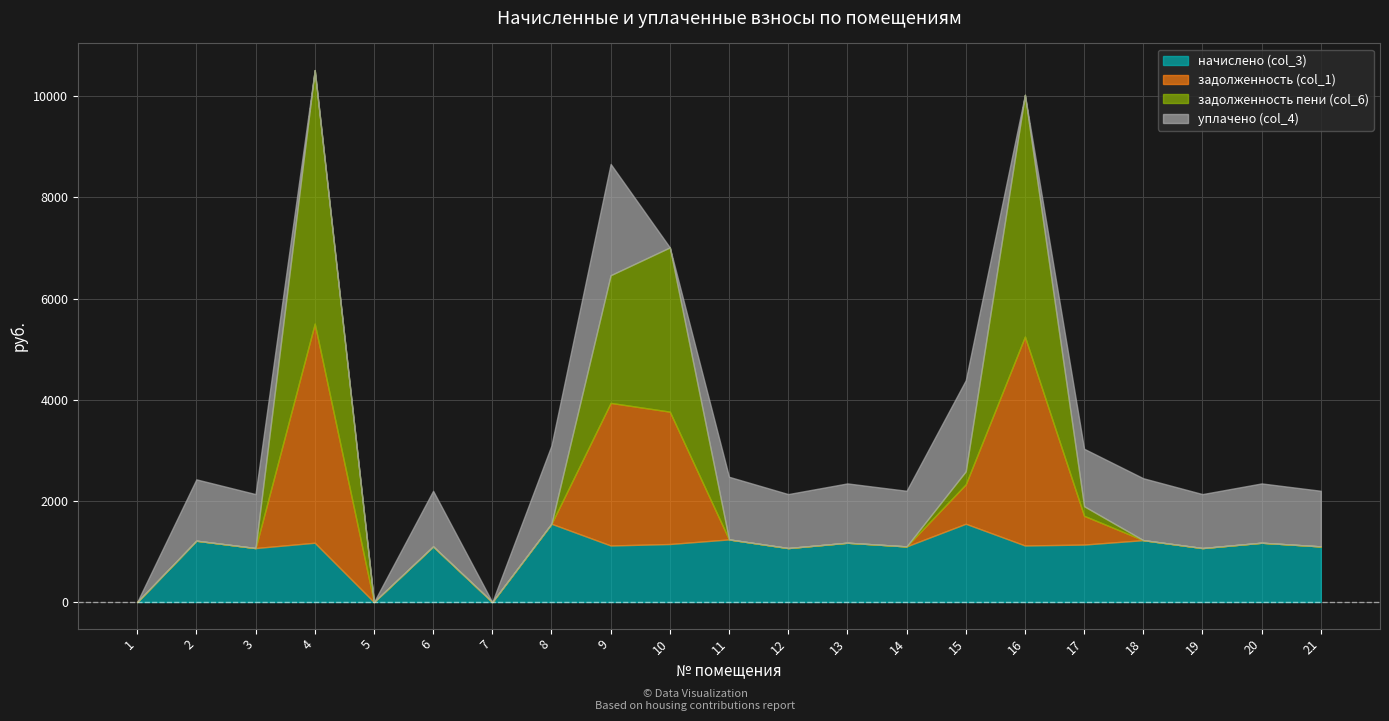

Which series has the largest total across all categories?

начислено (col_3)